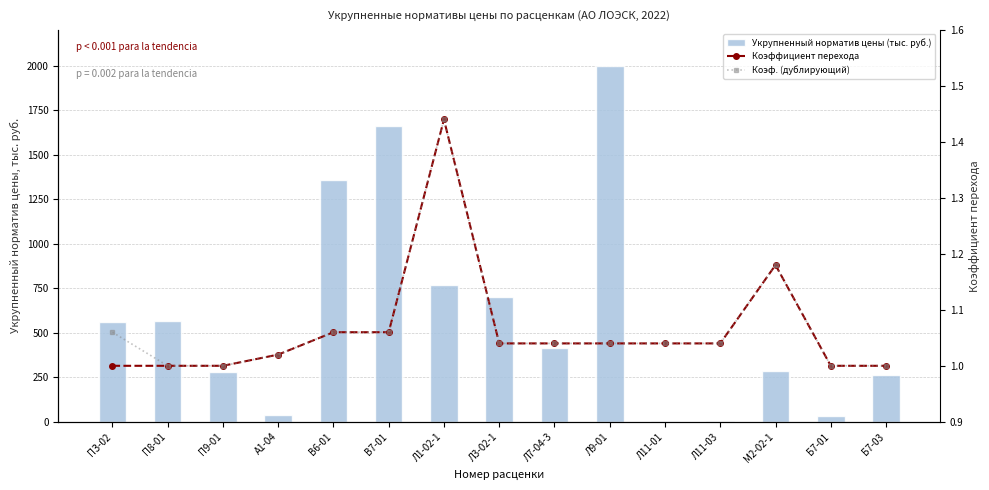

Is the value of Укрупненный норматив цены (тыс. руб.) at Л1-02-1 greater than the value of Коэф. (дублирующий) at Л9-01?

Yes